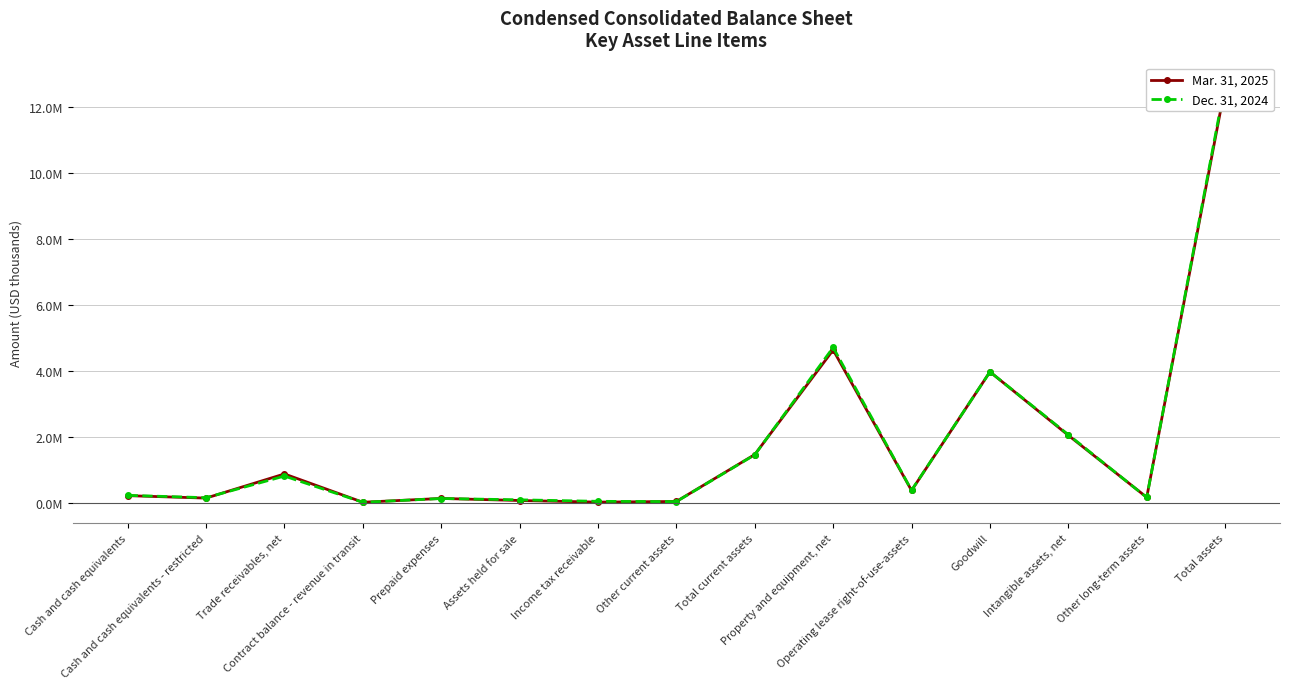

What is the sum of the Dec. 31, 2024 values at Goodwill and Property and equipment, net?

8665527